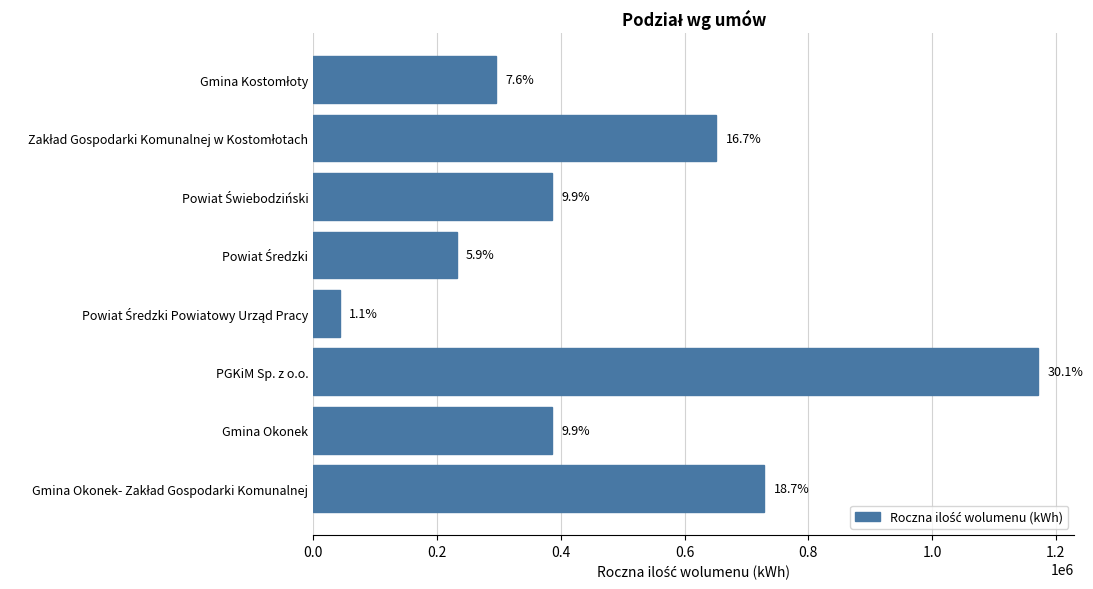

How many bars are there in total?

8